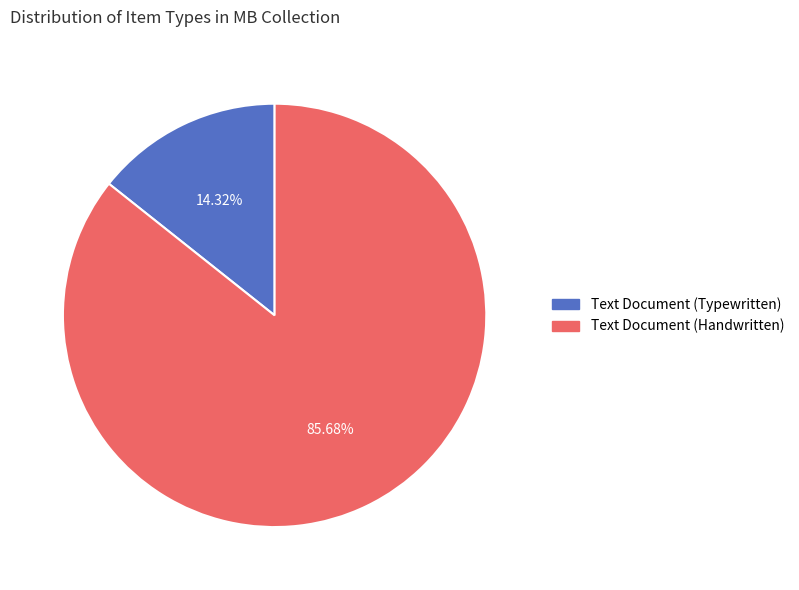

The Text Document (Handwritten) slice represents 96% of the pie. True or false?

False